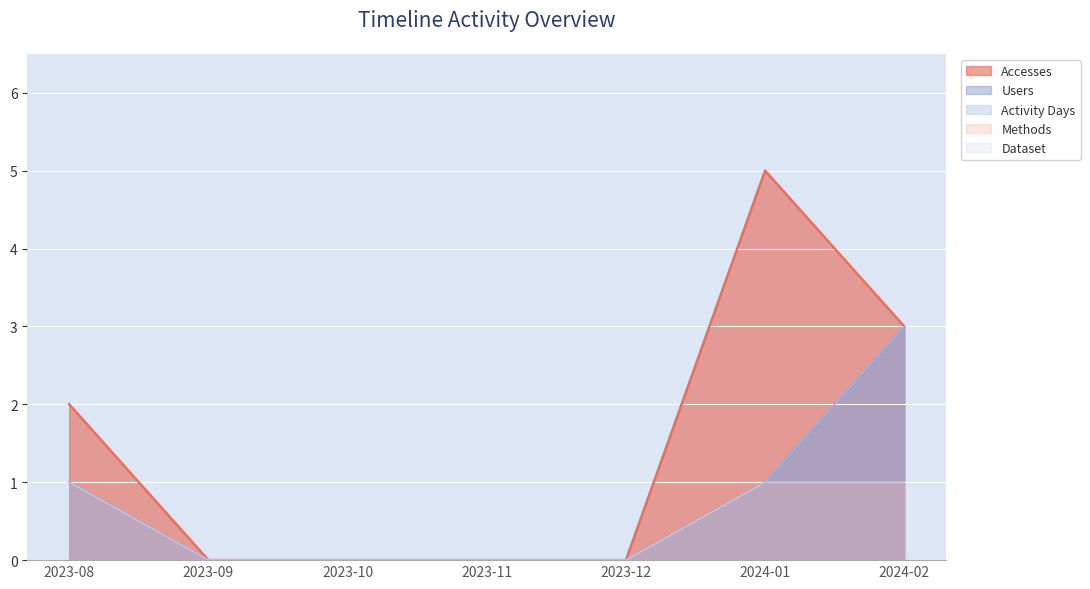

The Activity Days series shows 2 at 2024-01. True or false?

False